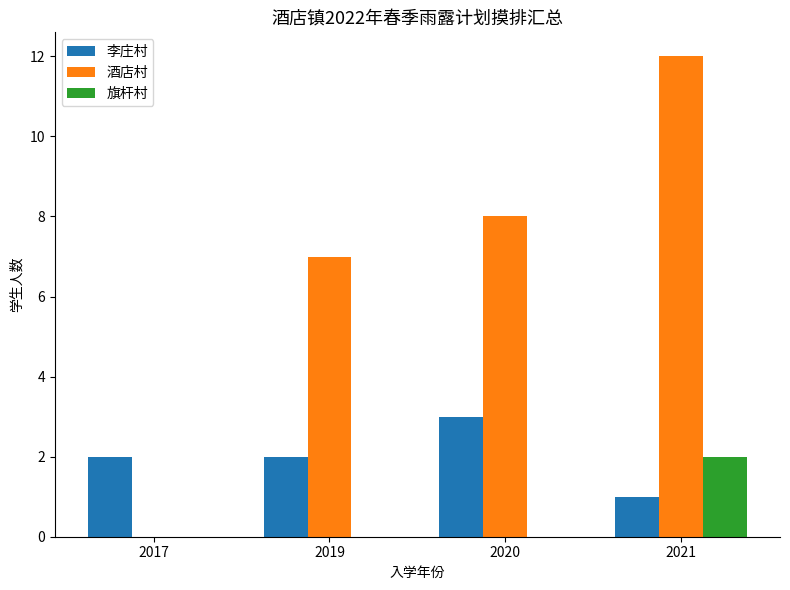

The 酒店村 series shows 7 at 2019. True or false?

True